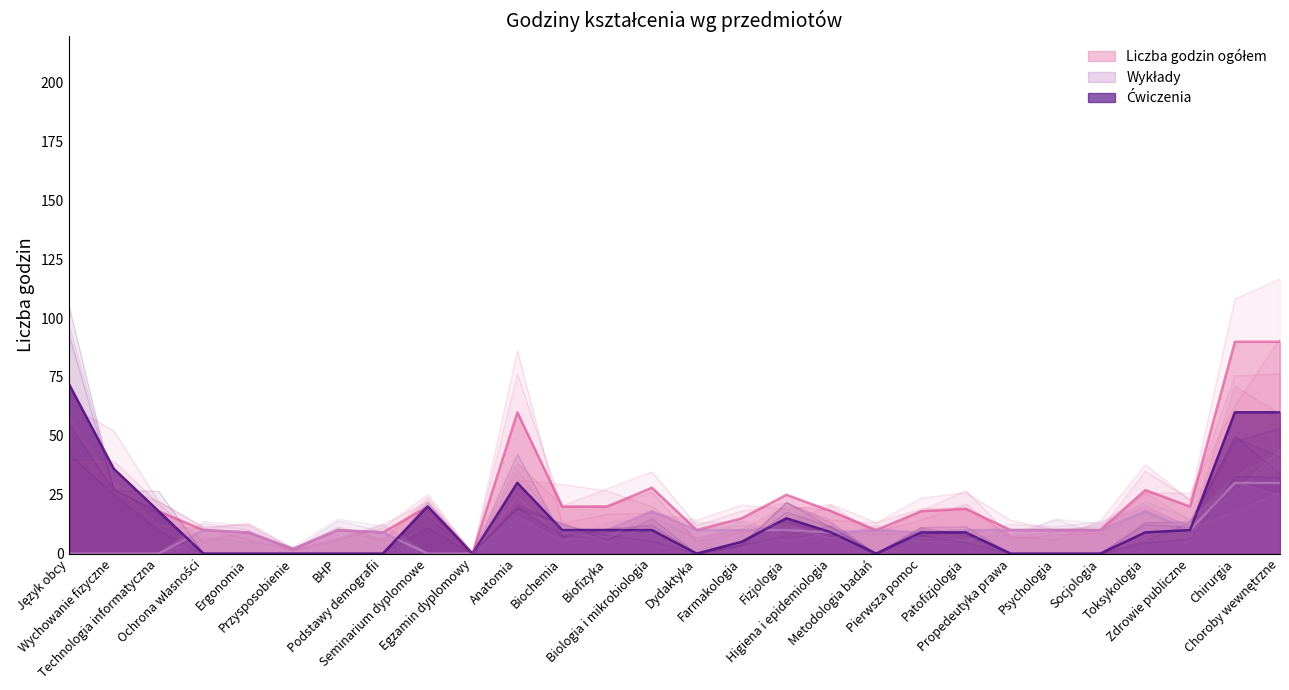

True or false: Ćwiczenia and Liczba godzin ogółem intersect in this chart.

False